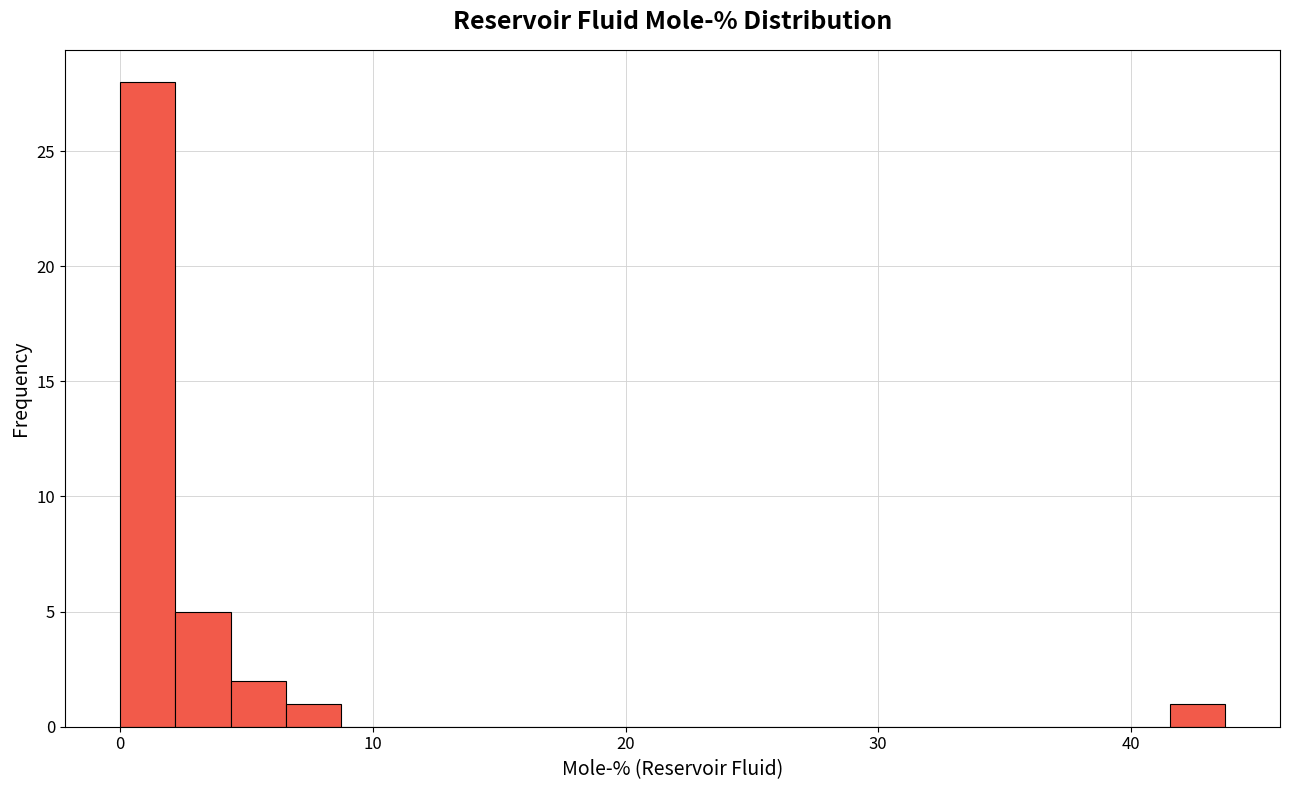

Read against the x-axis, roughly where is the centre of the tallest bar?

1